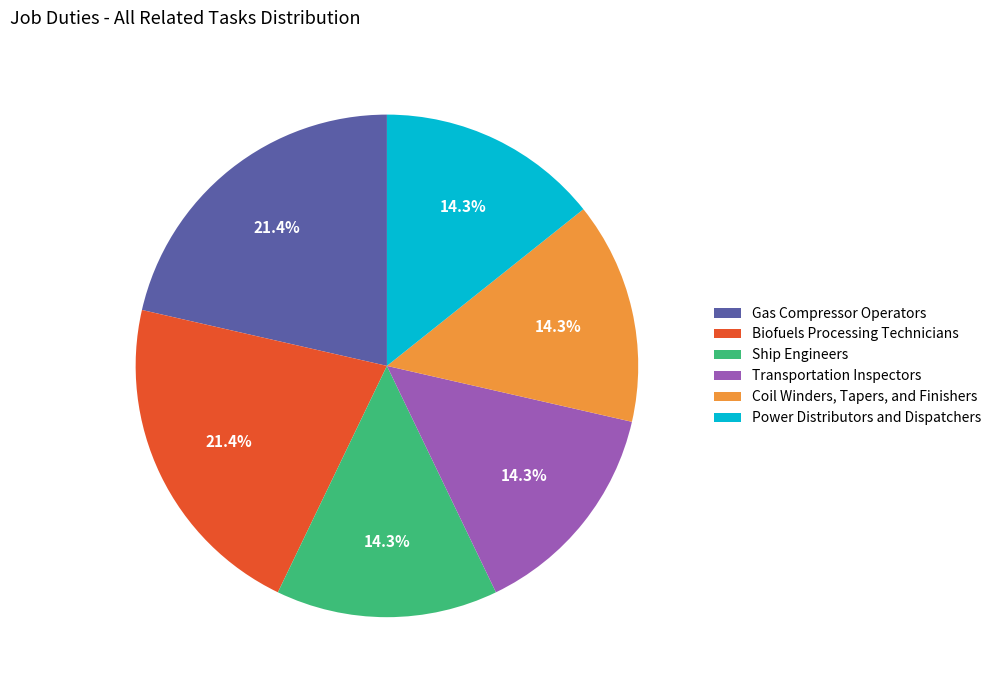

Is there a majority slice in this chart?

No